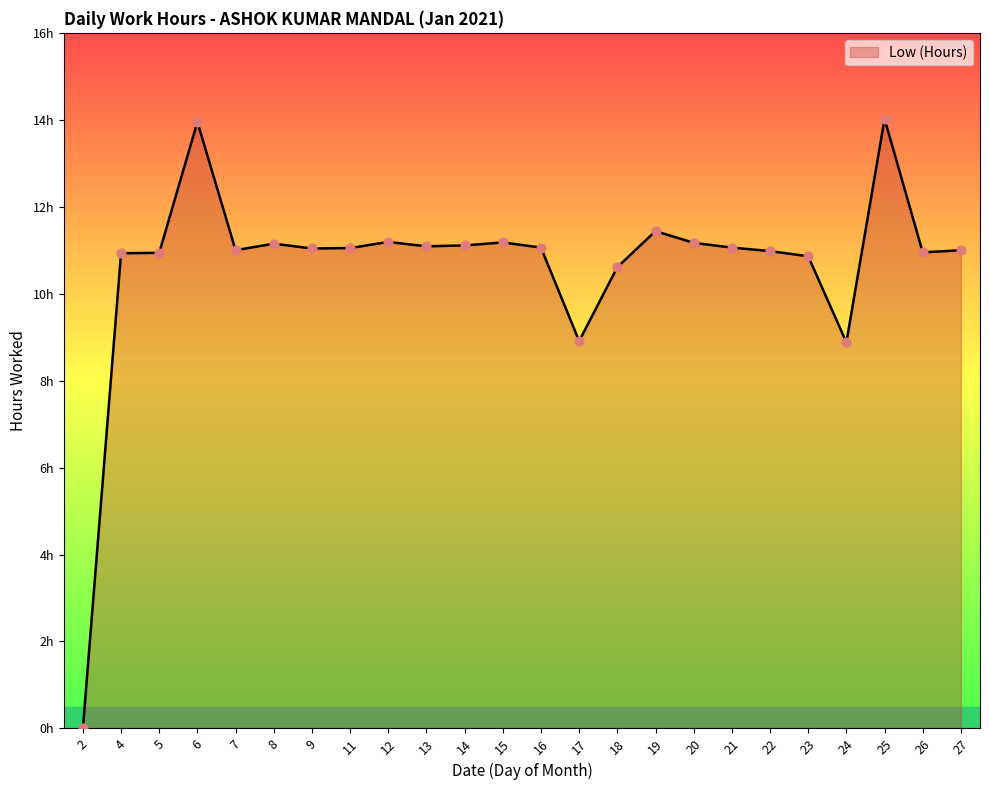

Between 9 and 26, which is larger?

9